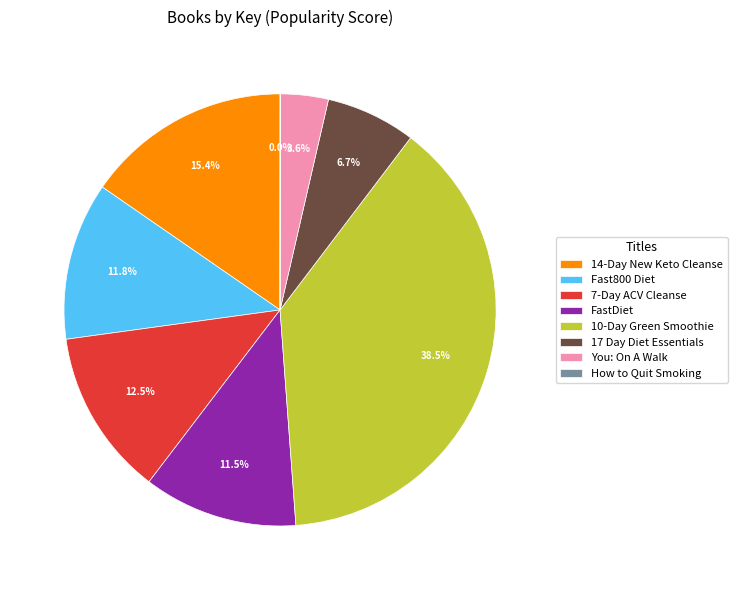

Which category has the biggest portion of the pie?

10-Day Green Smoothie